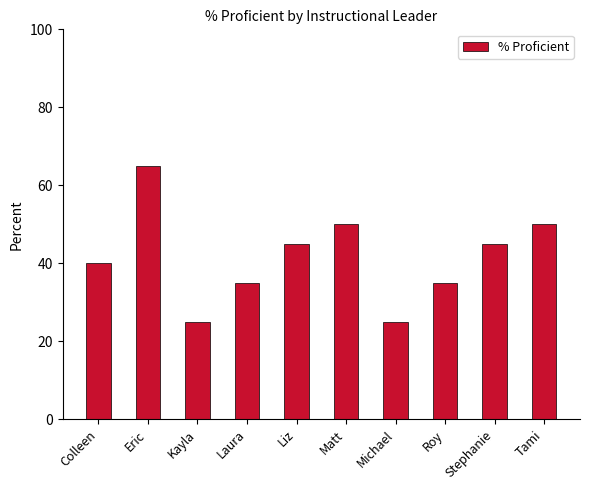

What value does the data have at Michael?

25